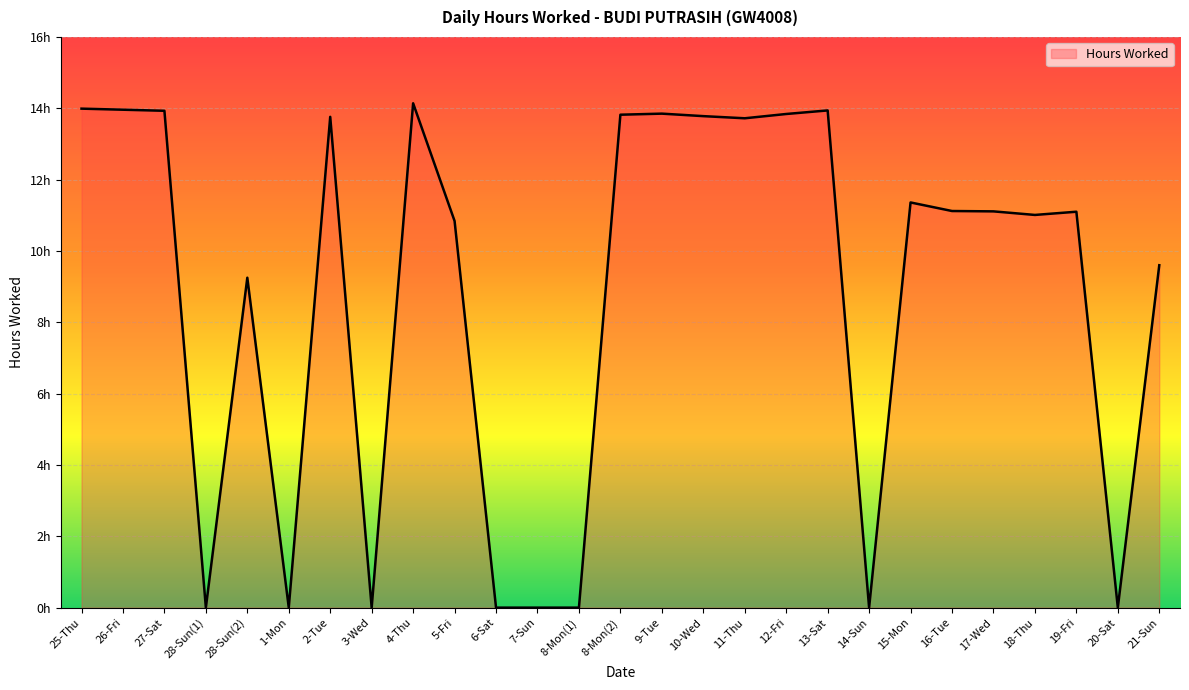

Reading right to left, transcribe all the data shown in this chart.

21-Sun=9.6	20-Sat=0.0	19-Fri=11.1	18-Thu=11.0	17-Wed=11.1	16-Tue=11.1	15-Mon=11.4	14-Sun=0.0	13-Sat=13.9	12-Fri=13.8	11-Thu=13.7	10-Wed=13.8	9-Tue=13.8	8-Mon(2)=13.8	8-Mon(1)=0.0	7-Sun=0.0	6-Sat=0.0	5-Fri=10.8	4-Thu=14.1	3-Wed=0.0	2-Tue=13.8	1-Mon=0.0	28-Sun(2)=9.2	28-Sun(1)=0.0	27-Sat=13.9	26-Fri=14.0	25-Thu=14.0